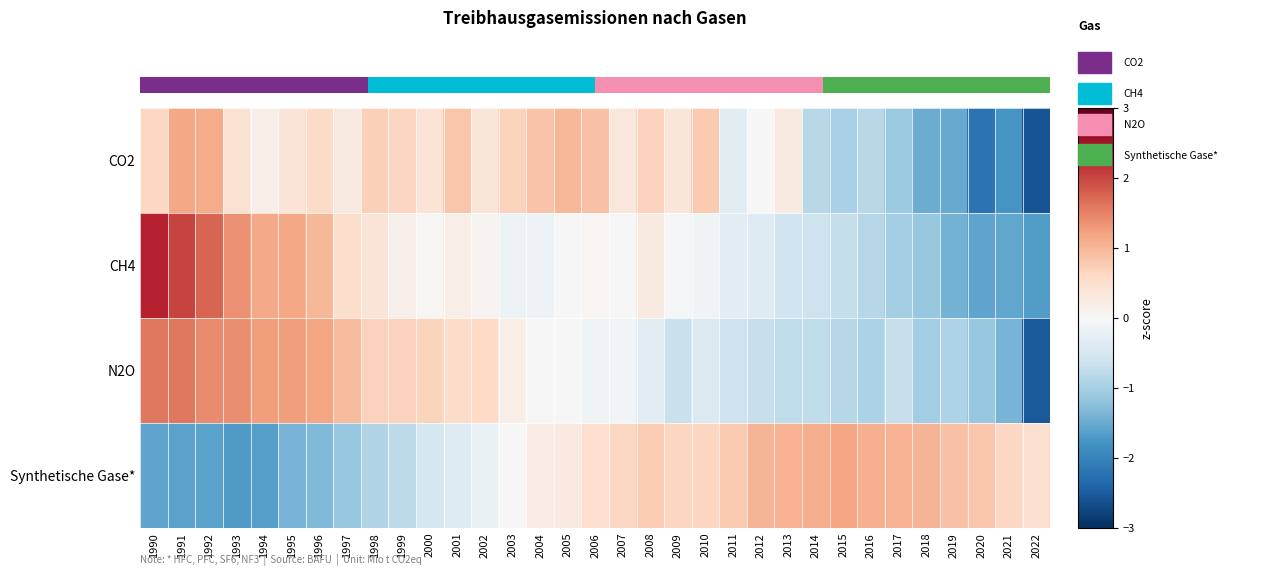

Which has a higher value, 2015 or 2000?

2000